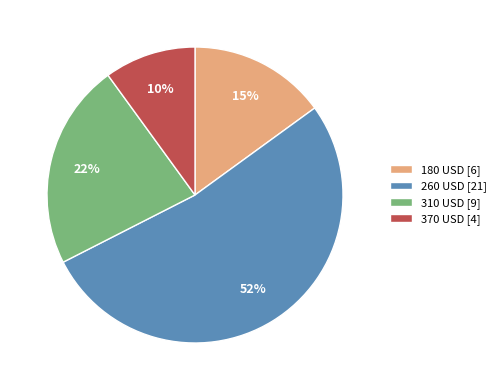

Which slice is the smallest?

370 USD [4]